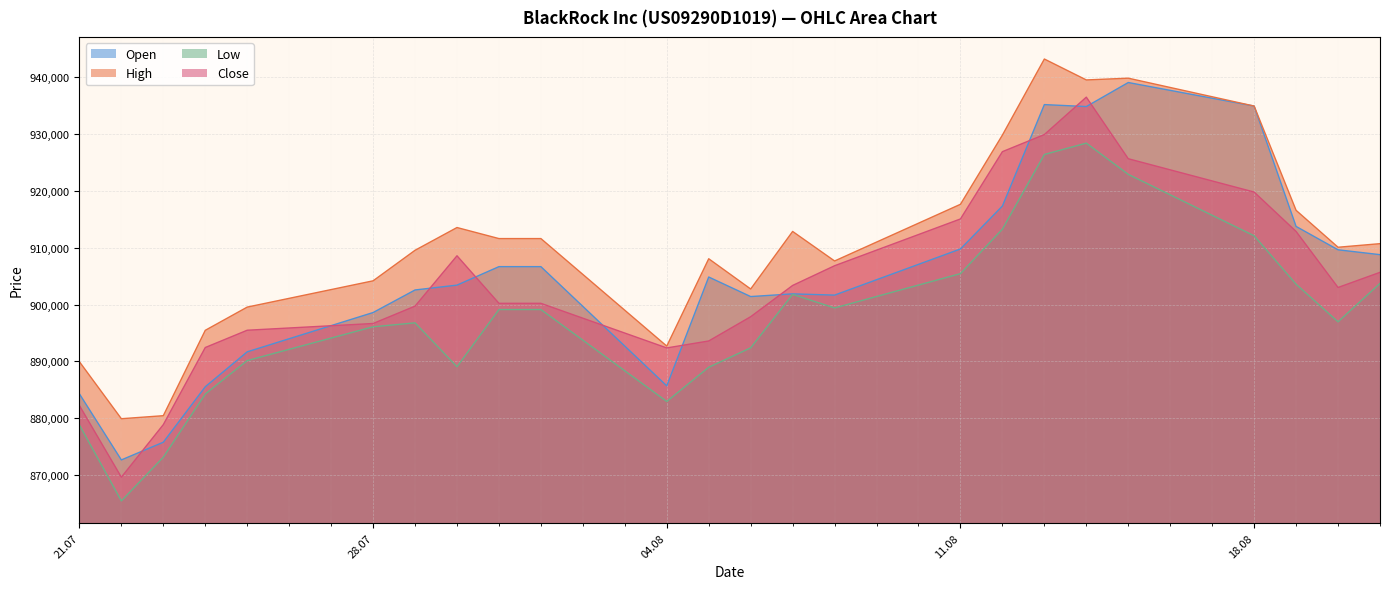

What is the difference between the highest and lowest values at 25.07.2025?

9401